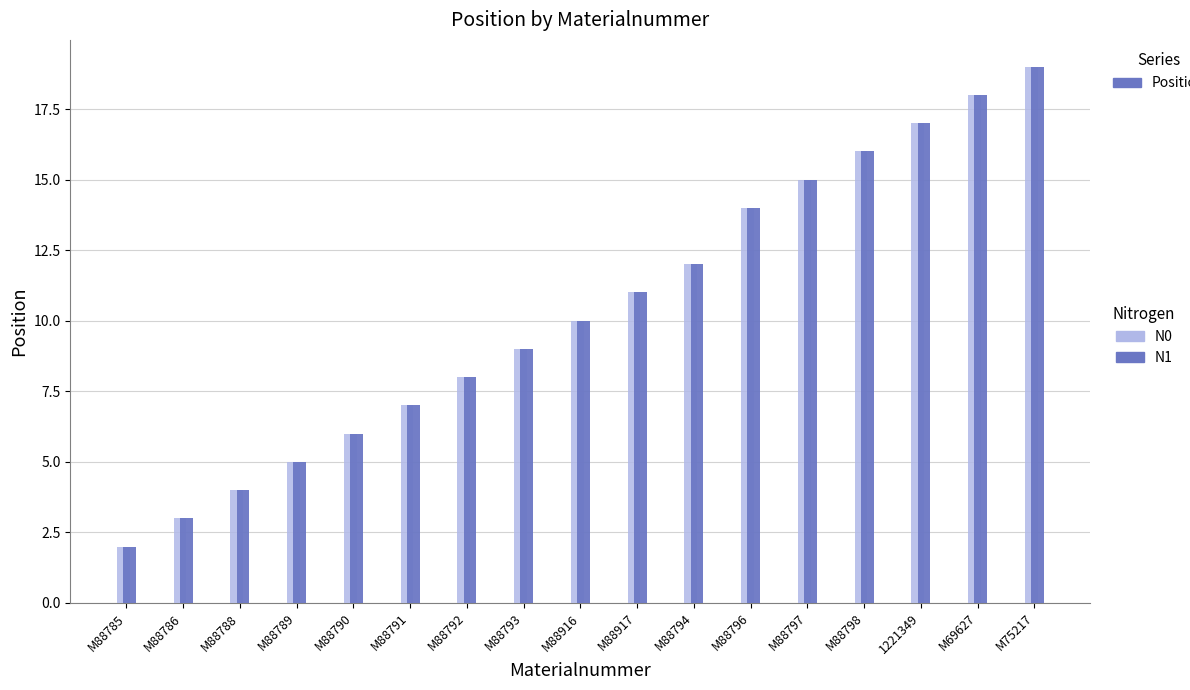

What is the total value across all series at M88791?

14